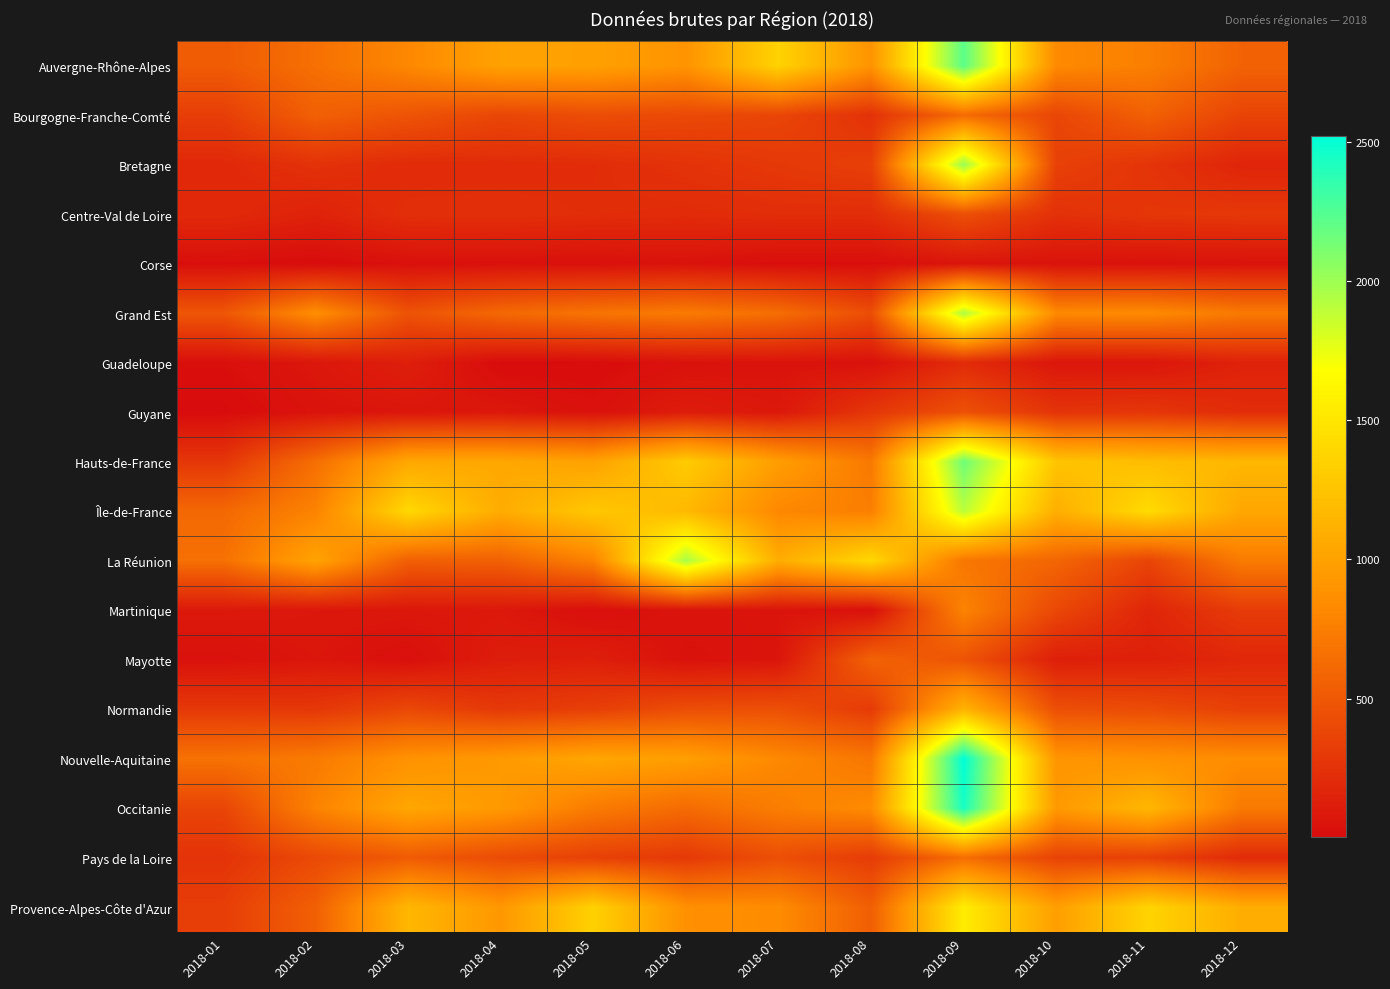

What is the difference between the highest and lowest values at 2018-09?

2462